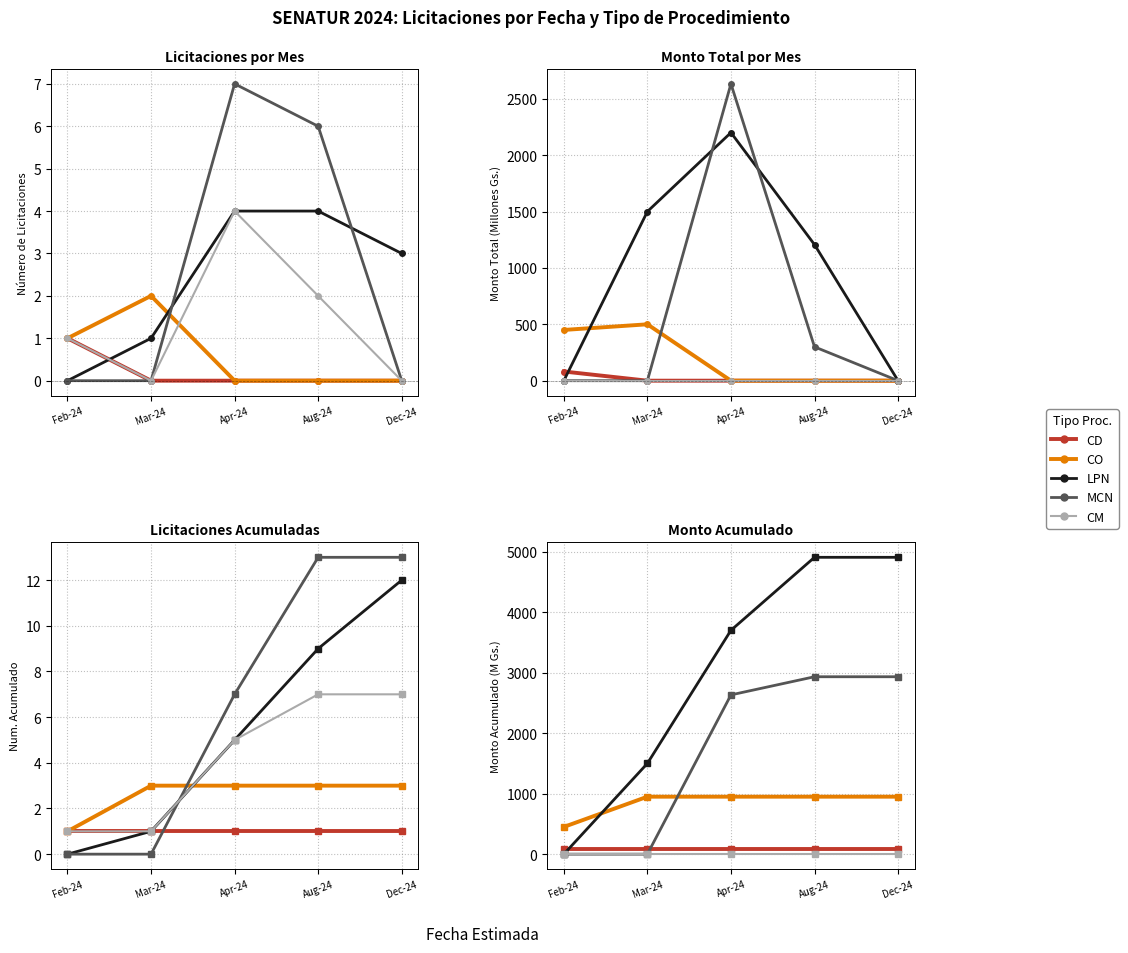

List the labels in order of LPN value, largest first.

Aug-24, Dec-24, Apr-24, Mar-24, Feb-24